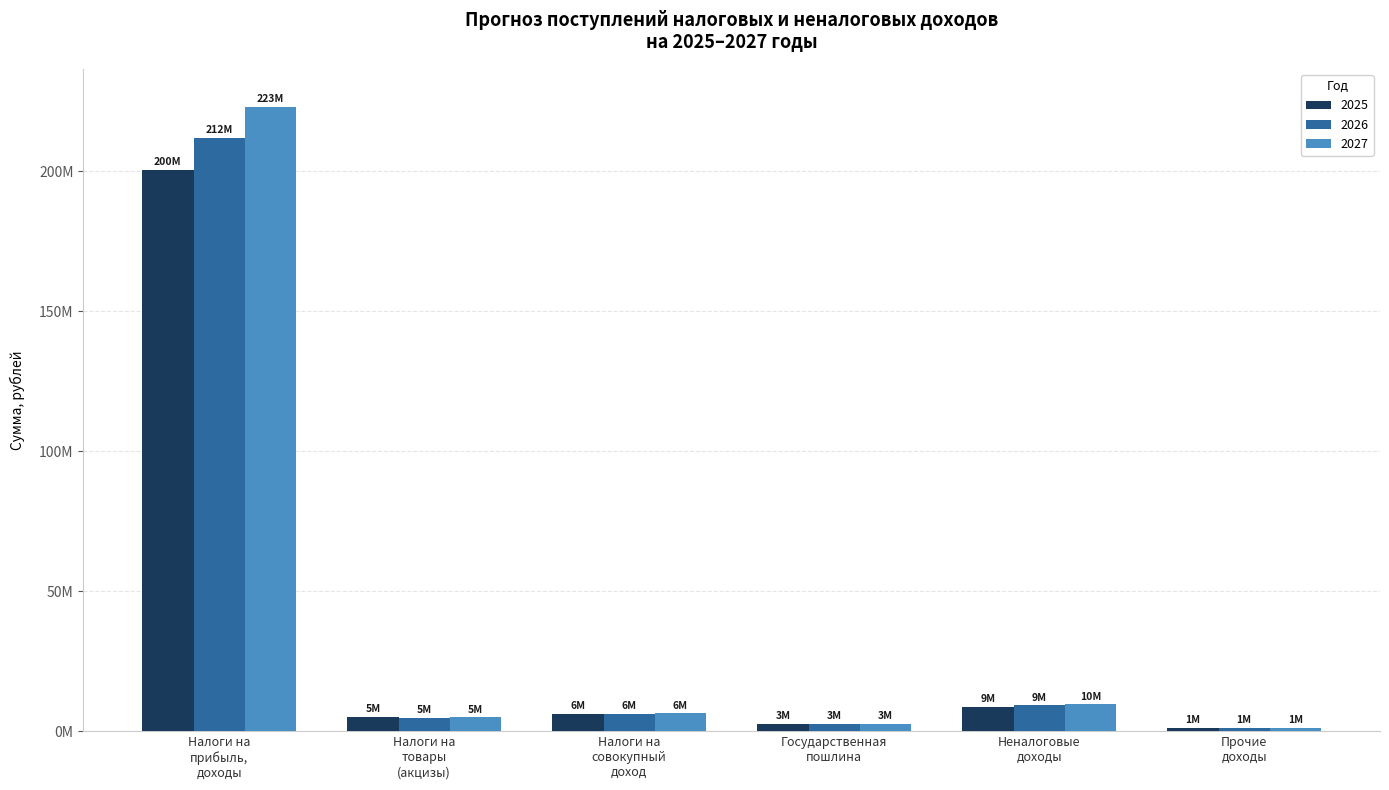

Between Государственная
пошлина and Налоги на
товары
(акцизы), which is larger?

Налоги на
товары
(акцизы)